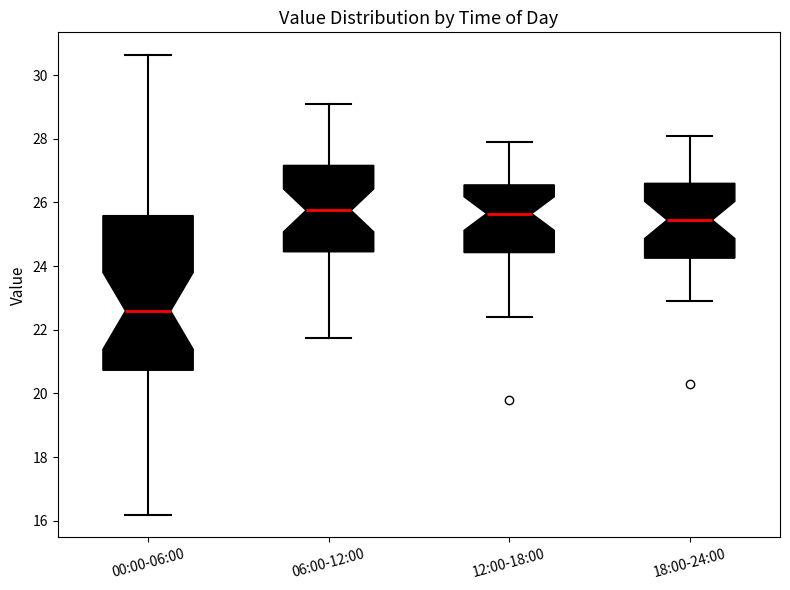

Which box has the lowest median line?

00:00-06:00